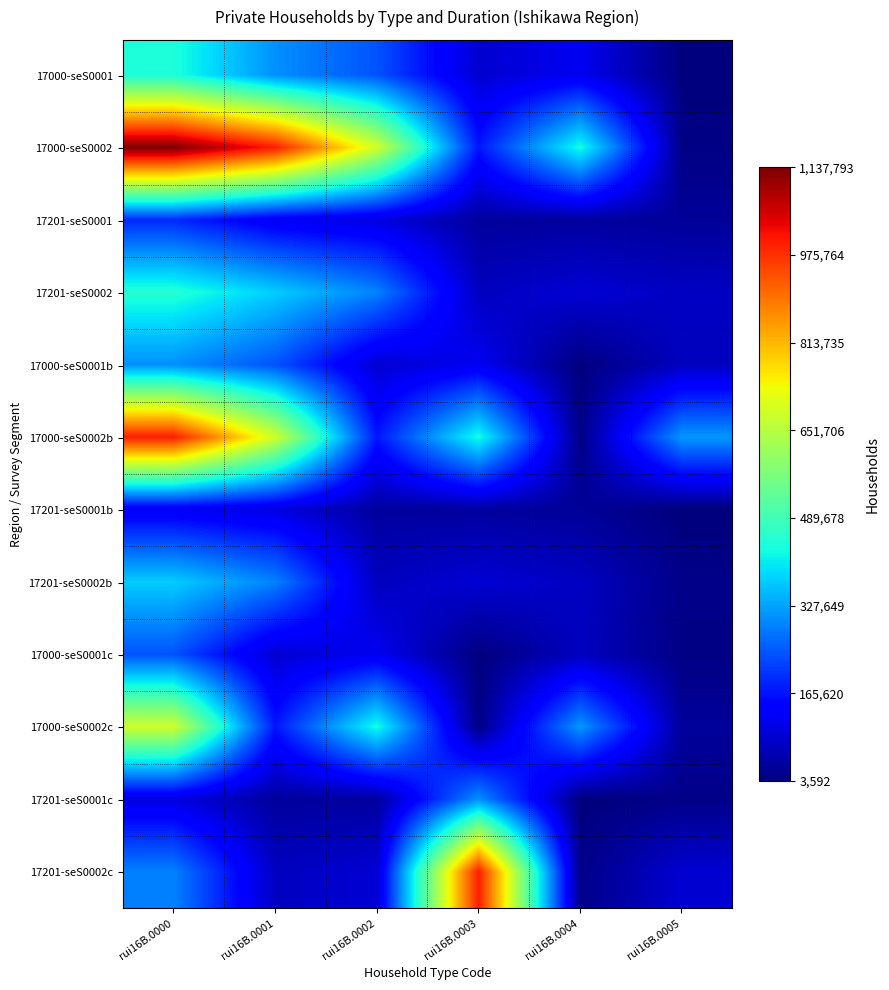

Between rui16B.0000 and rui16B.0004, which series saw the biggest shift?

17000-seS0002b